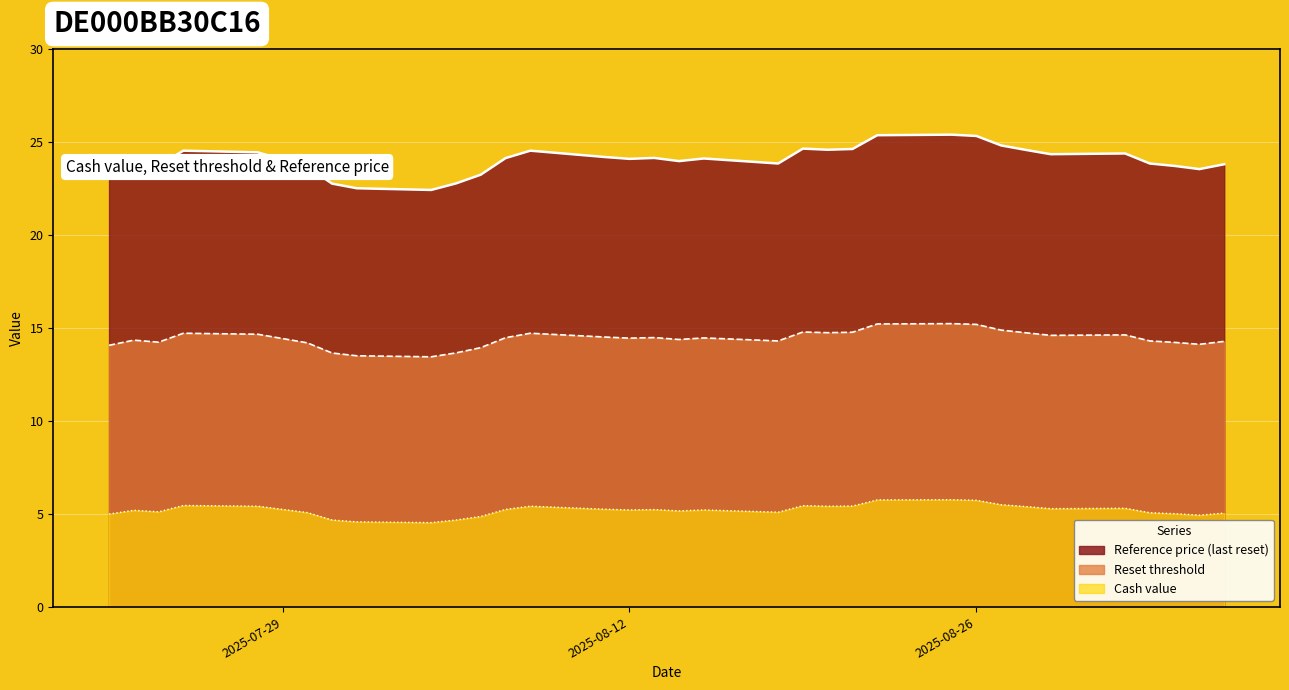

At which label does Cash value reach its minimum?

2025-08-04